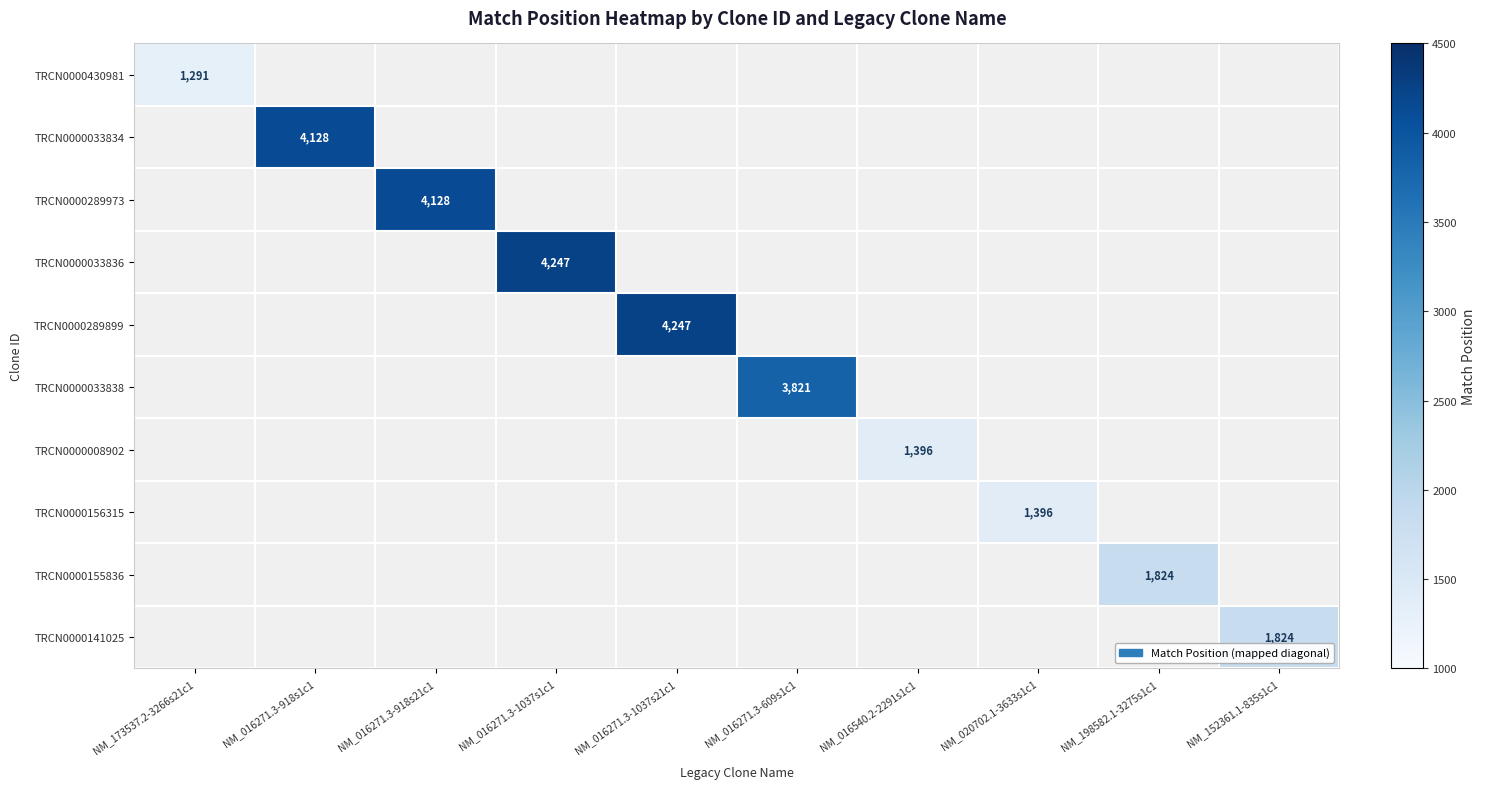

The value of TRCN0000033838 at NM_016271.3-609s1c1 is 3821. True or false?

True